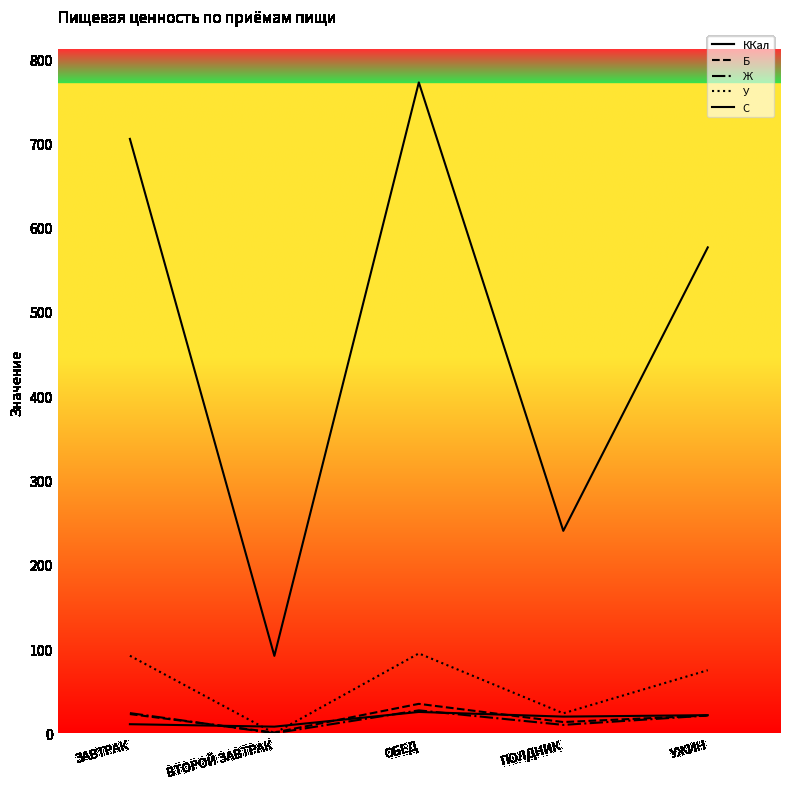

How many lines are shown in the chart?

5